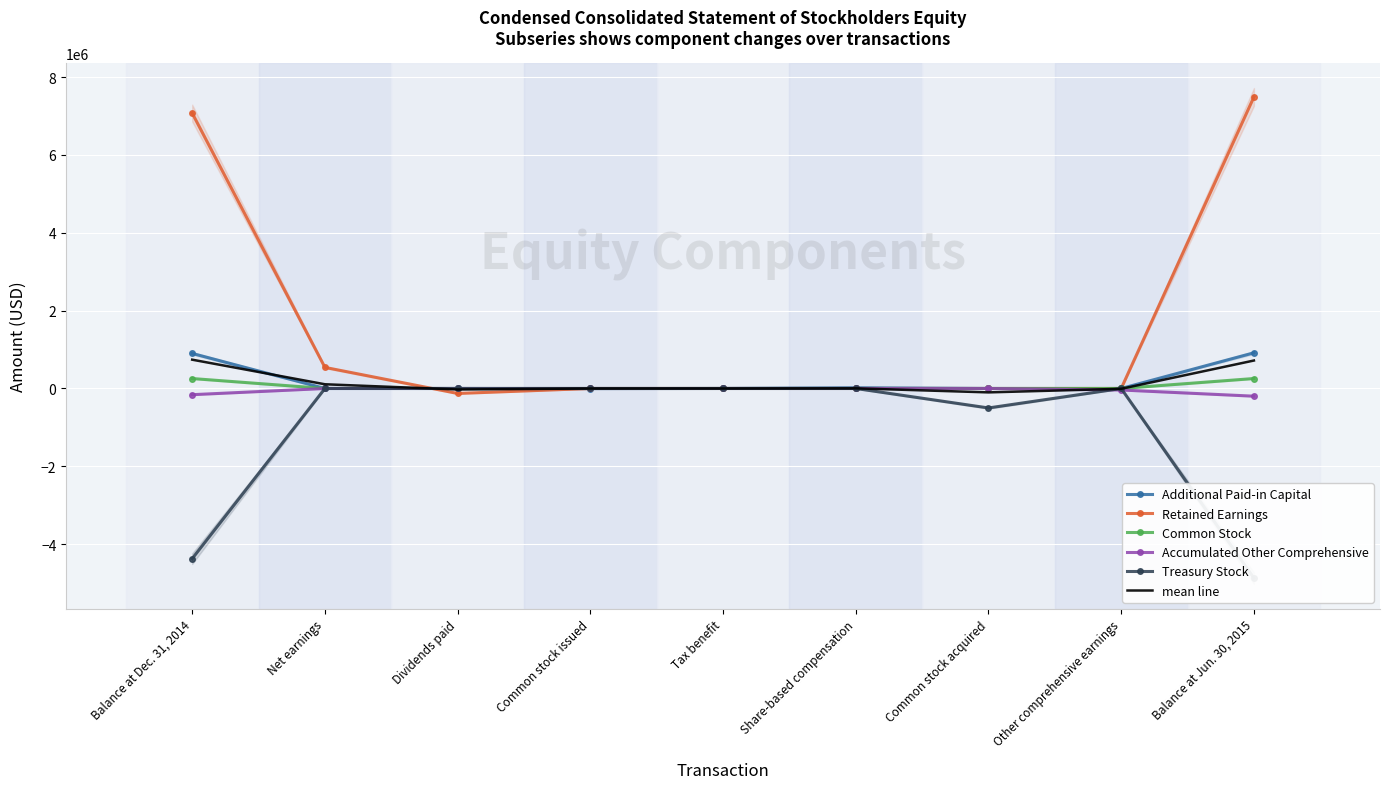

Reading left to right, list all the values displayed in this chart.

Additional Paid-in Capital: Balance at Dec. 31, 2014=900833.0	Net earnings=0.0	Dividends paid=0.0	Common stock issued=-3190.0	Tax benefit=515.0	Share-based compensation=18851.0	Common stock acquired=0.0	Other comprehensive earnings=0.0	Balance at Jun. 30, 2015=917009.0
Retained Earnings: Balance at Dec. 31, 2014=7074782.0	Net earnings=541906.0	Dividends paid=-127659.0	Common stock issued=0.0	Tax benefit=0.0	Share-based compensation=0.0	Common stock acquired=0.0	Other comprehensive earnings=0.0	Balance at Jun. 30, 2015=7489029.0
Common Stock: Balance at Dec. 31, 2014=255893.0	Net earnings=0.0	Dividends paid=0.0	Common stock issued=171.0	Tax benefit=0.0	Share-based compensation=0.0	Common stock acquired=0.0	Other comprehensive earnings=0.0	Balance at Jun. 30, 2015=256064.0
Accumulated Other Comprehensive: Balance at Dec. 31, 2014=-158931.0	Net earnings=0.0	Dividends paid=0.0	Common stock issued=0.0	Tax benefit=0.0	Share-based compensation=0.0	Common stock acquired=0.0	Other comprehensive earnings=-38703.0	Balance at Jun. 30, 2015=-197634.0
Treasury Stock: Balance at Dec. 31, 2014=-4371852.0	Net earnings=0.0	Dividends paid=0.0	Common stock issued=0.0	Tax benefit=0.0	Share-based compensation=0.0	Common stock acquired=-500134.0	Other comprehensive earnings=0.0	Balance at Jun. 30, 2015=-4871986.0
mean line: Balance at Dec. 31, 2014=740145.0	Net earnings=108381.2	Dividends paid=-25531.8	Common stock issued=-603.8	Tax benefit=103.0	Share-based compensation=3770.2	Common stock acquired=-100026.8	Other comprehensive earnings=-7740.6	Balance at Jun. 30, 2015=718496.4